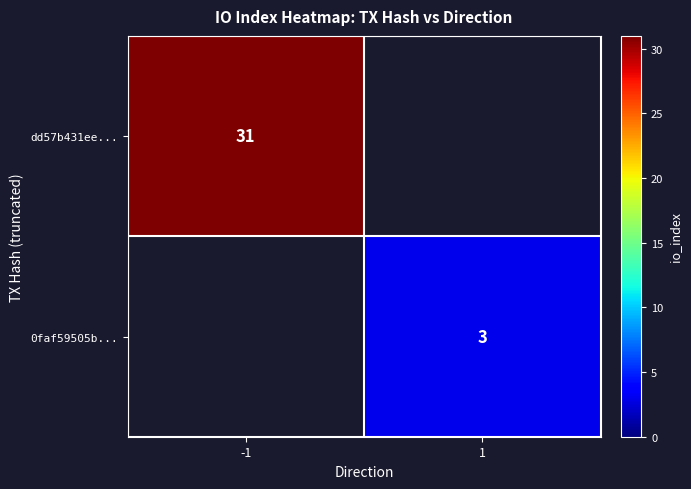

The dd57b431ee... series shows 51 at -1. True or false?

False